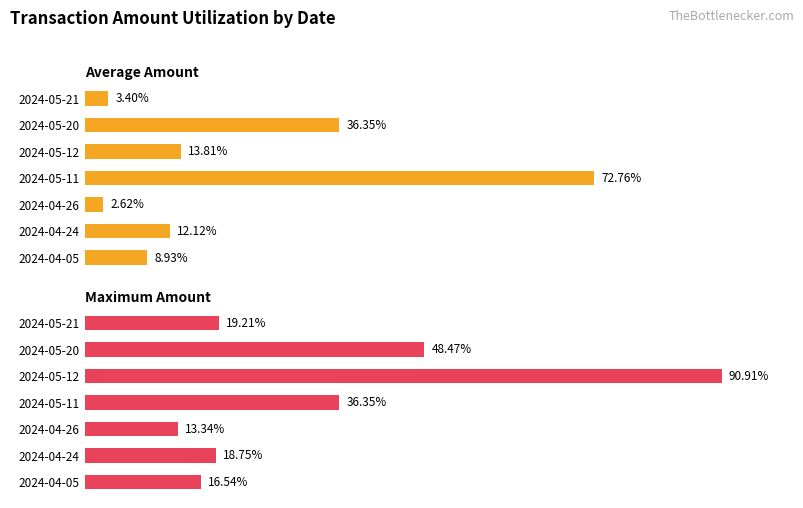

Which series has the widest spread of values?

Maximum Amount